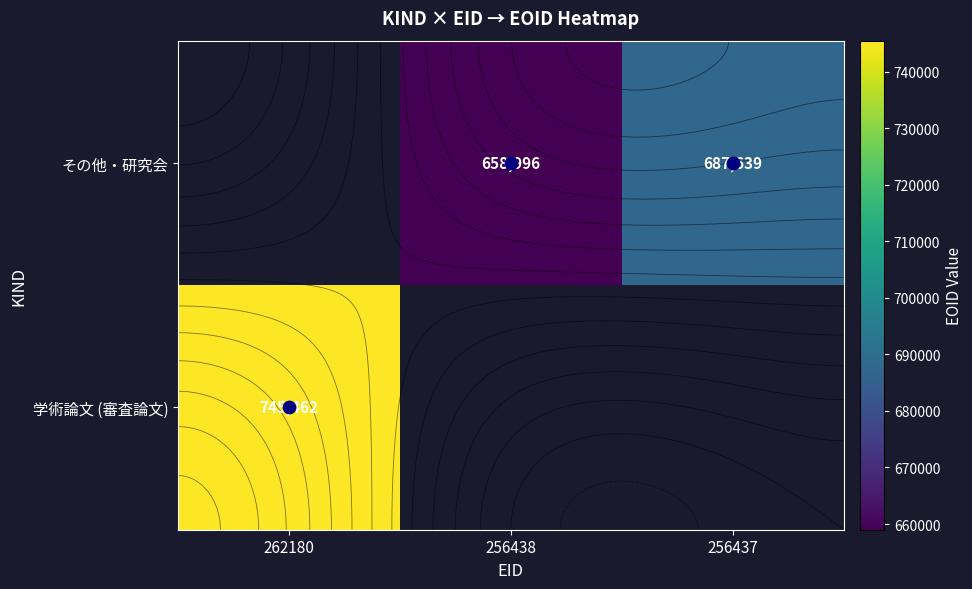

How many positive values does the 学術論文 (審査論文) series have?

1